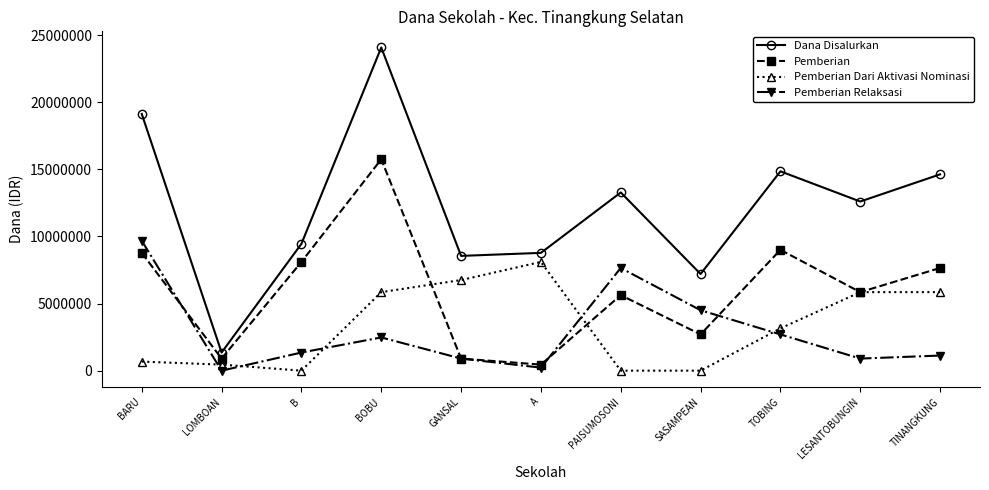

Is the value of Dana Disalurkan at TOBING greater than the value of Pemberian Dari Aktivasi Nominasi at BOBU?

Yes